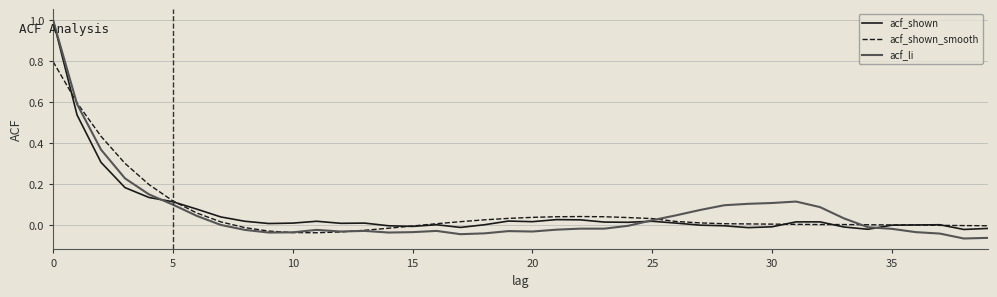

Which series has the widest spread of values?

acf_li